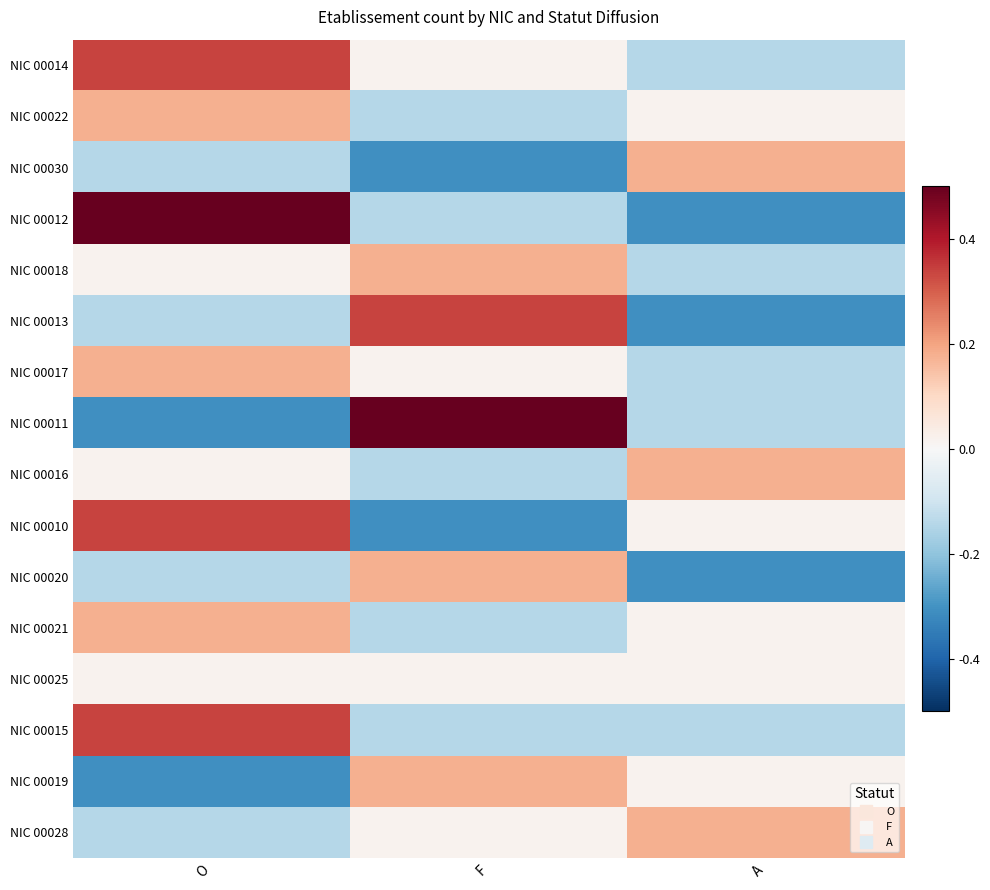

List the series in order of their peak value, lowest first.

NIC 00025, NIC 00022, NIC 00030, NIC 00018, NIC 00017, NIC 00016, NIC 00020, NIC 00021, NIC 00019, NIC 00028, NIC 00014, NIC 00013, NIC 00010, NIC 00015, NIC 00012, NIC 00011